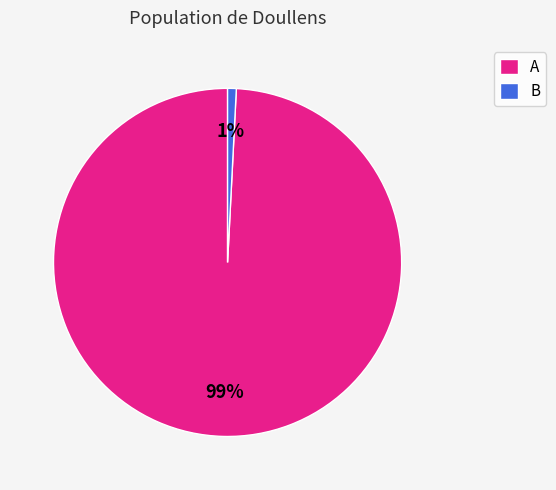

How many slices are in this pie chart?

2